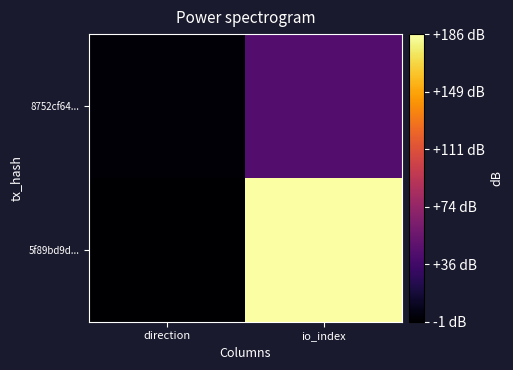

At how many categories does at least one series exceed 167?

1